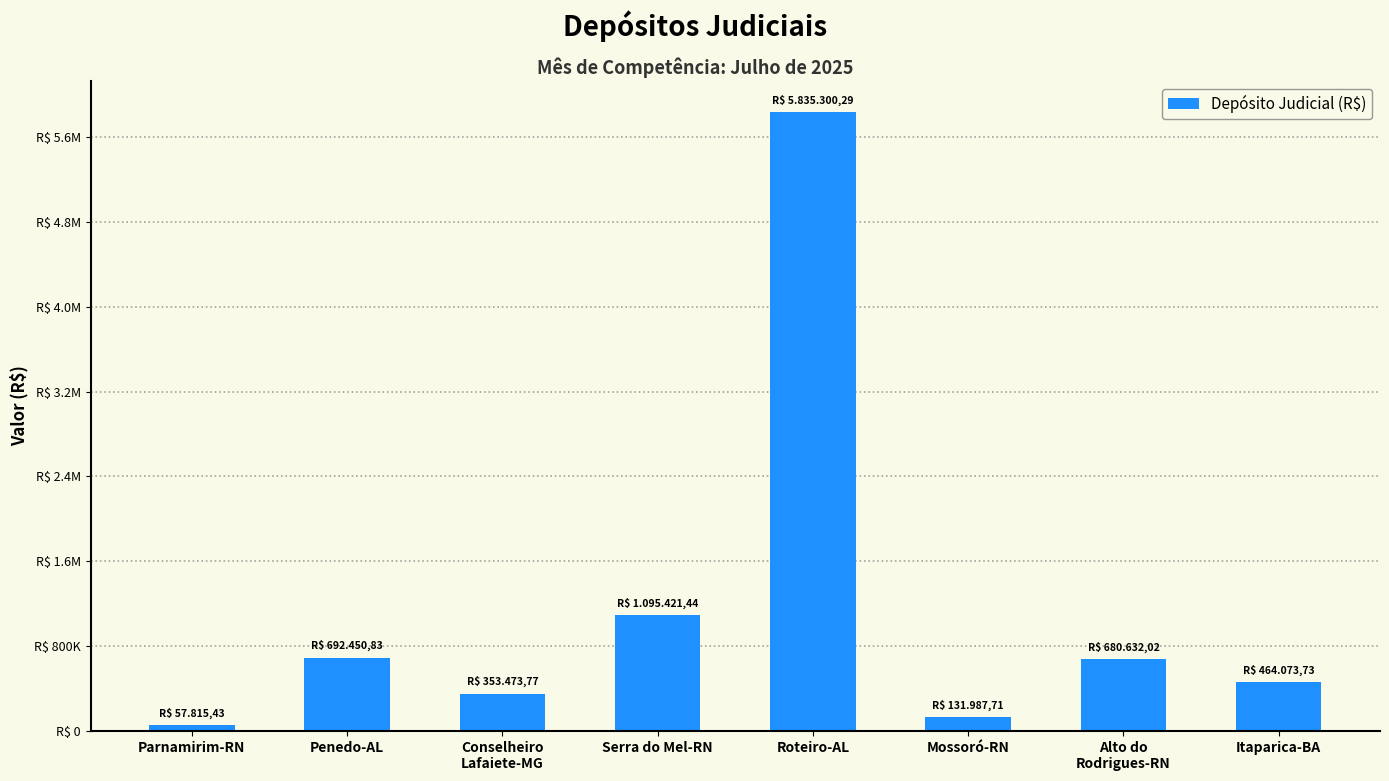

Does the chart contain any negative values?

No